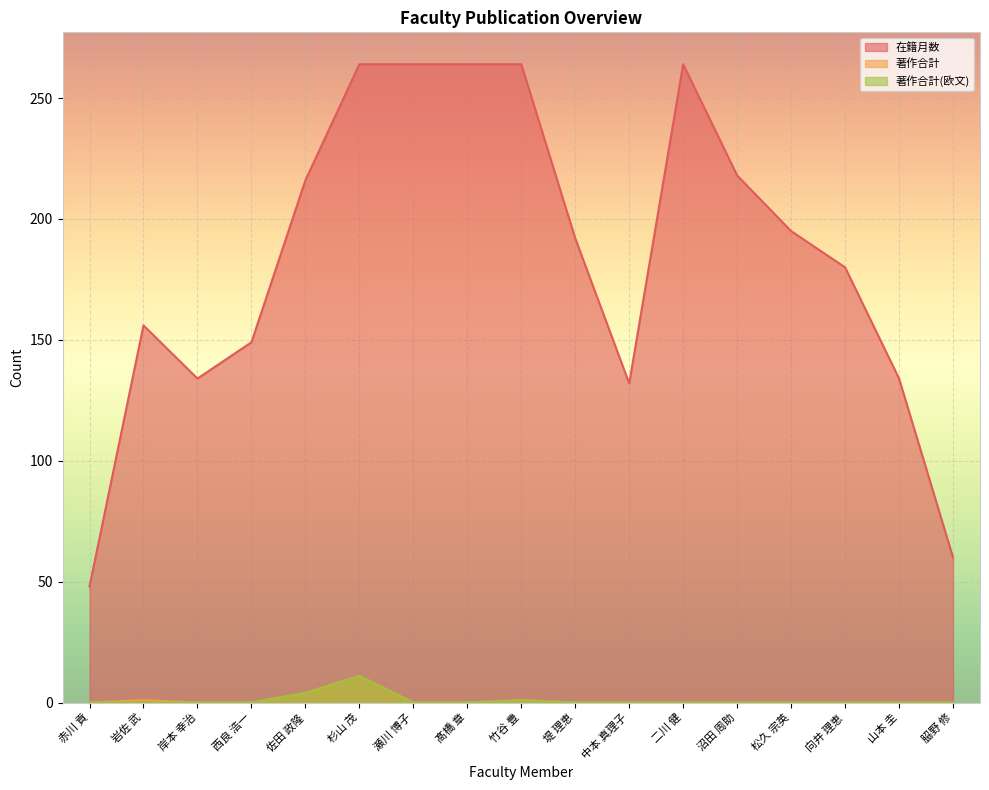

What is the label of the 3rd point from the left?

岸本 幸治